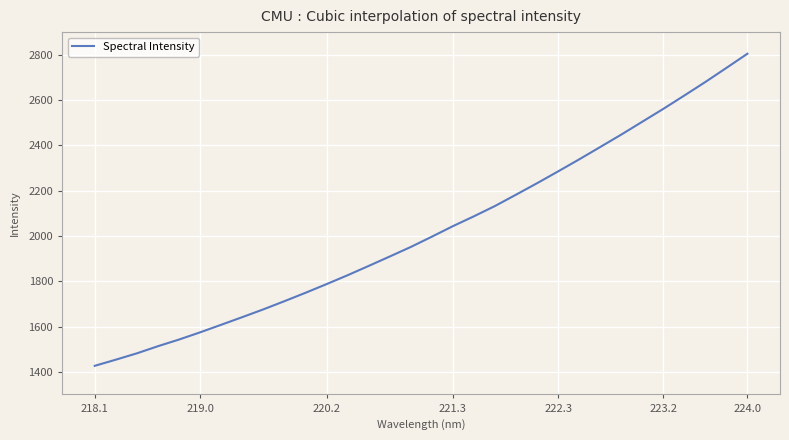

What is the difference between the maximum and minimum values?

1377.8